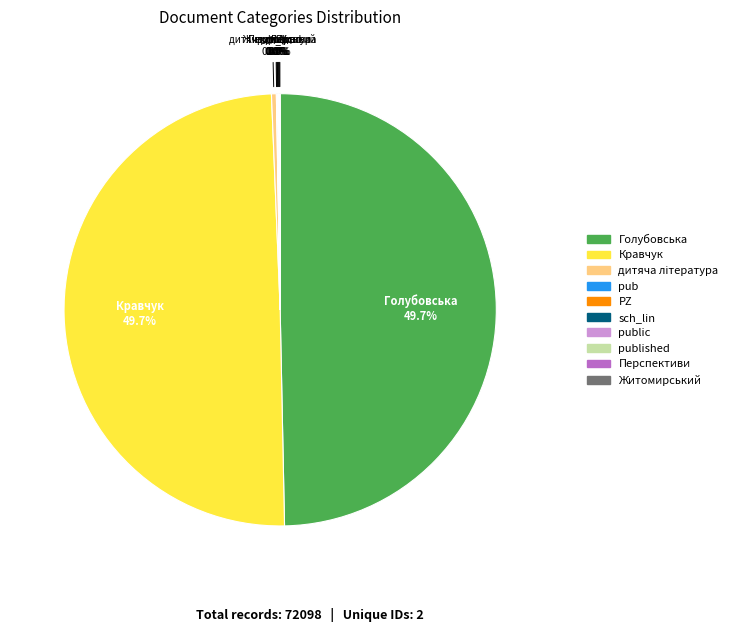

Is there a majority slice in this chart?

No